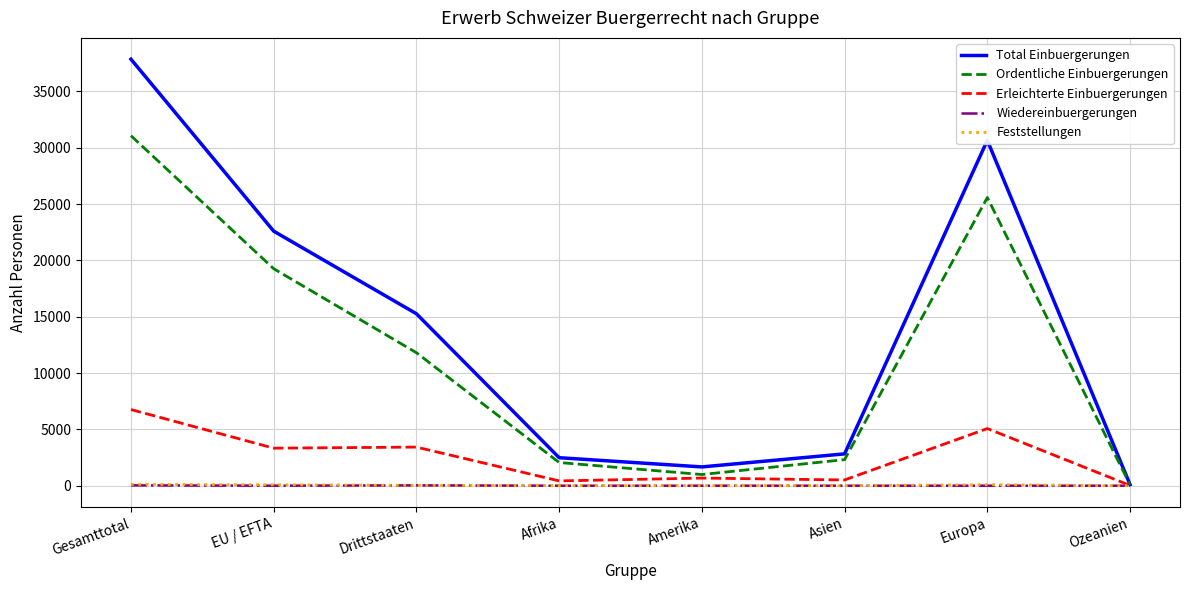

What is the maximum value for Ordentliche Einbuergerungen?

31072